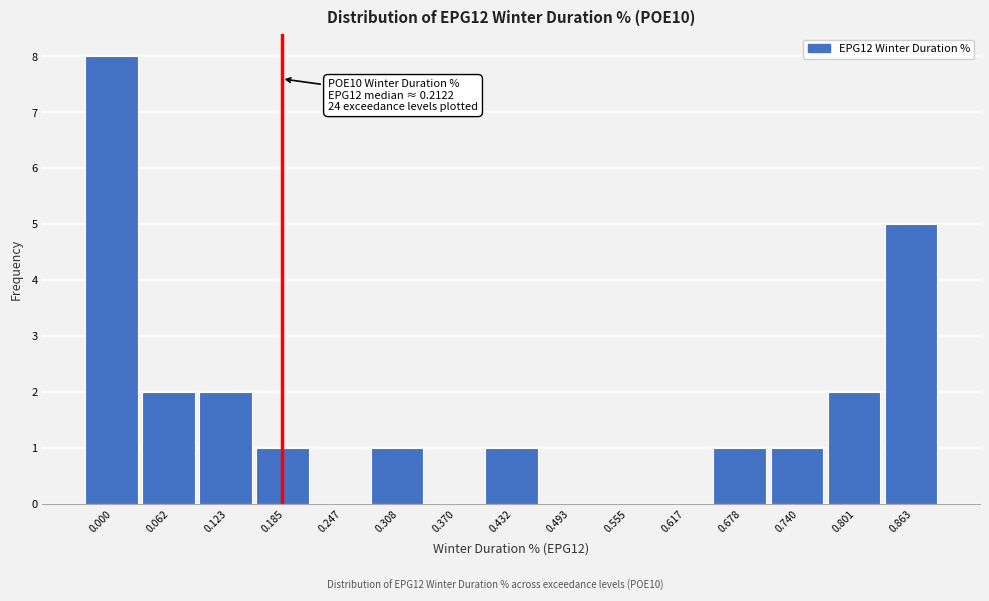

Reading left to right, transcribe all the data shown in this chart.

0.000=8	0.062=2	0.123=2	0.185=1	0.247=0	0.308=1	0.370=0	0.432=1	0.493=0	0.555=0	0.617=0	0.678=1	0.740=1	0.801=2	0.863=5